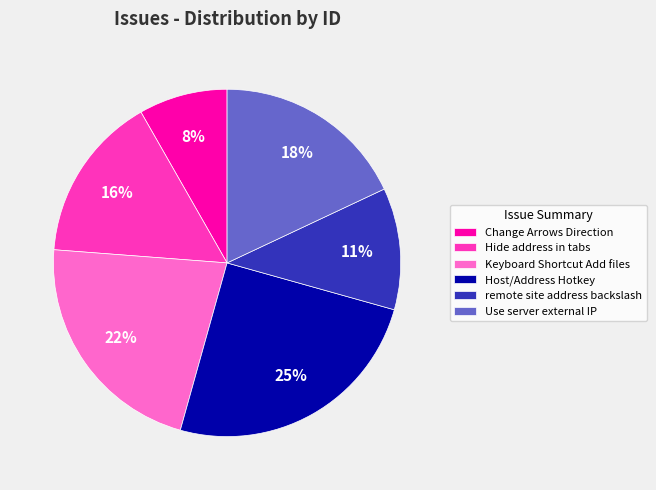

To the nearest percent, what portion does Keyboard Shortcut Add files represent?

22%